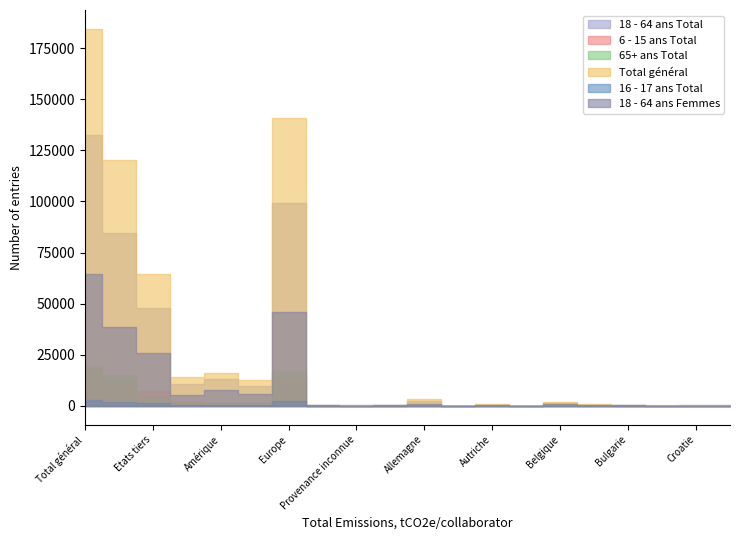

How many lines are shown in the chart?

6